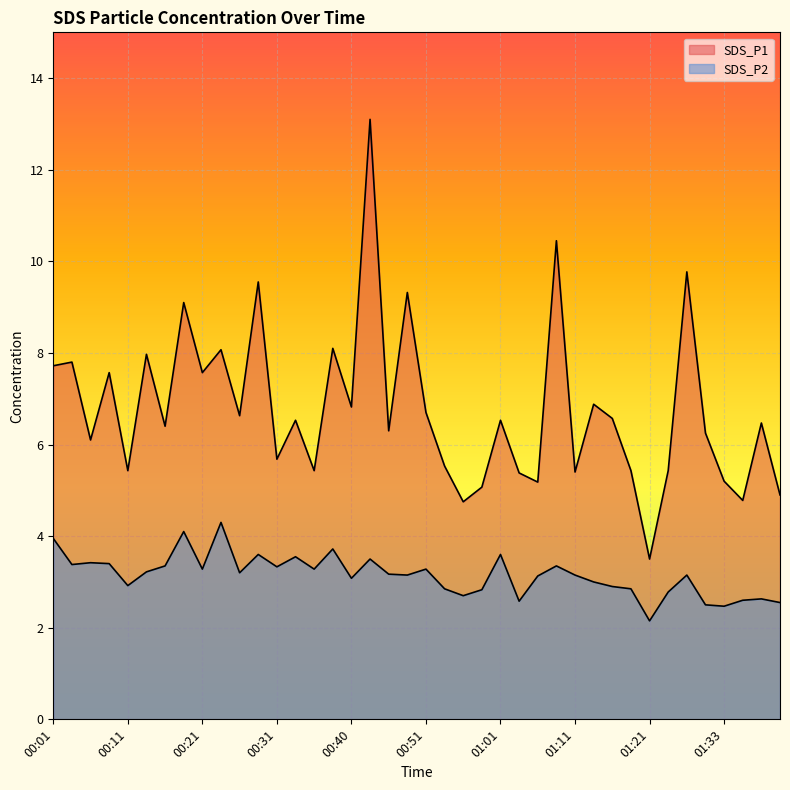

What is the maximum value shown in the chart?

13.1